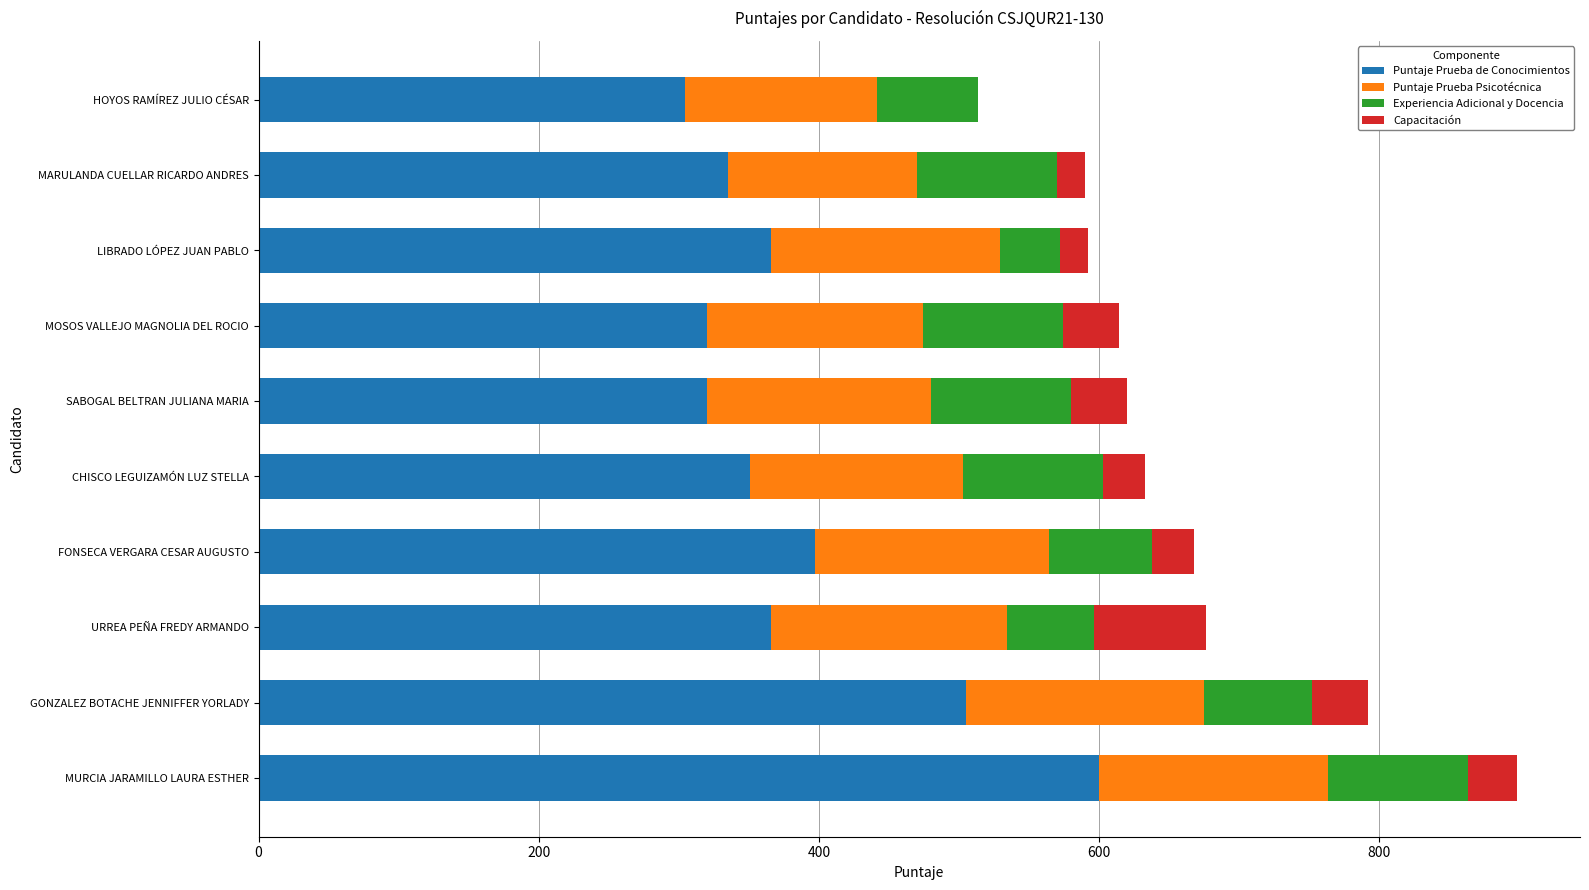

Is it true that Puntaje Prueba de Conocimientos equals 195.8 at GONZALEZ BOTACHE JENNIFFER YORLADY?

False